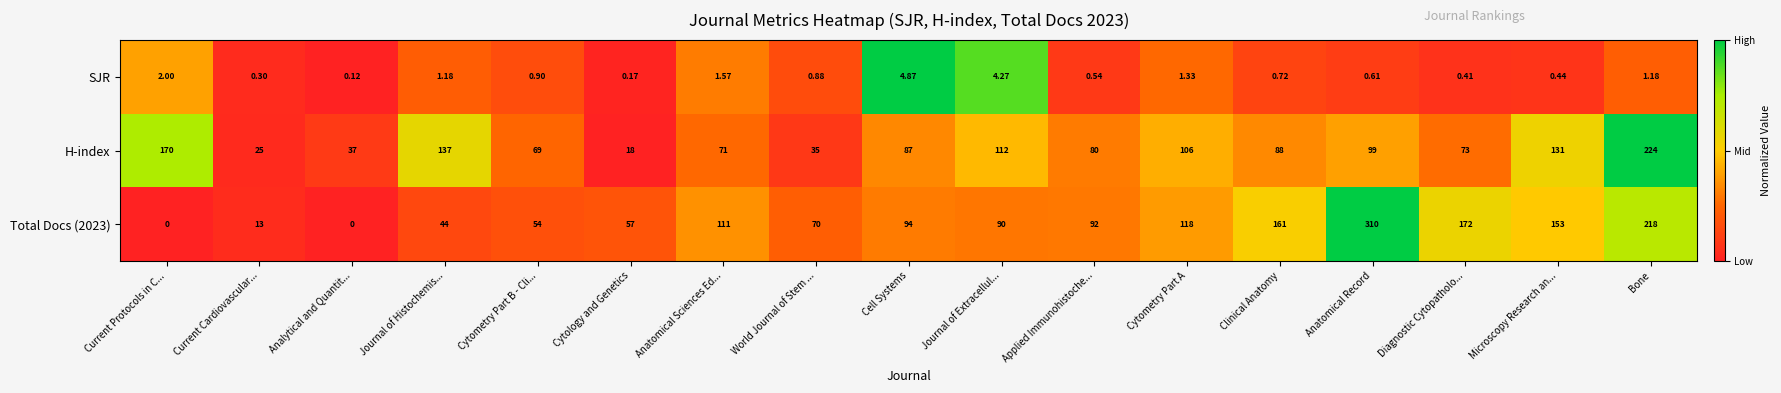

Where is SJR nearest to the value 2?

Current Protocols in C...